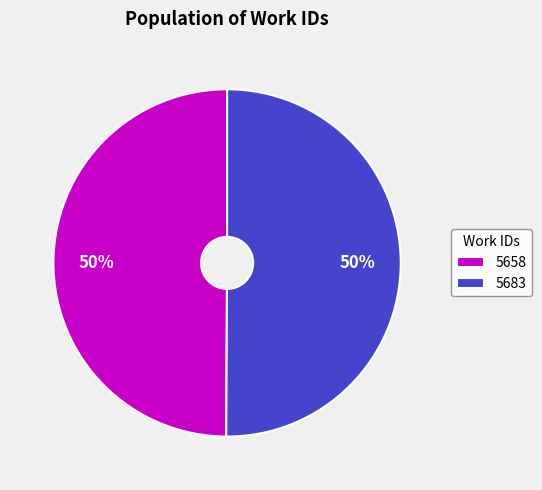

What is the ratio of the value at 5658 to the value at 5683?

1.0